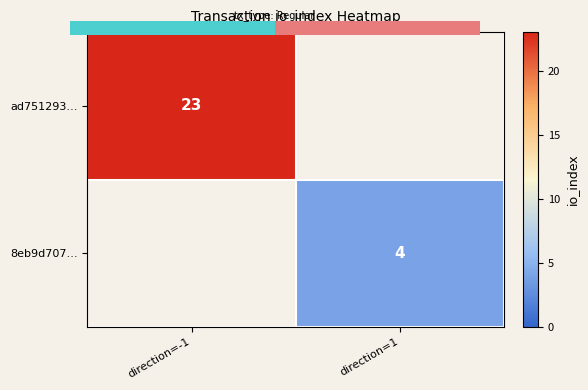

List the labels in order of 8eb9d707… value, largest first.

direction=-1, direction=1